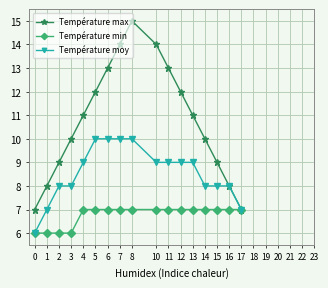

The value of Température max at 7 is 14. True or false?

True